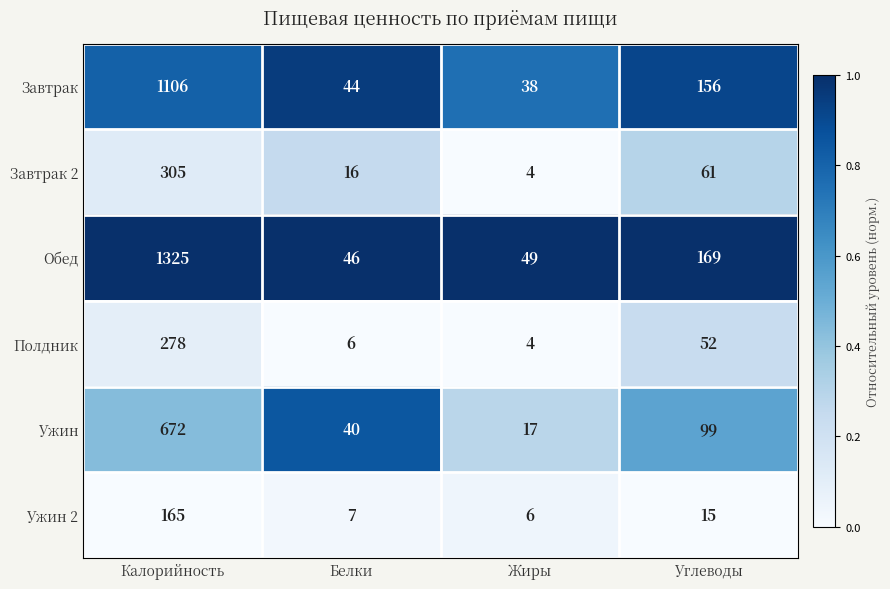

What is the difference between the maximum and second lowest values in the Завтрак 2 series?

289